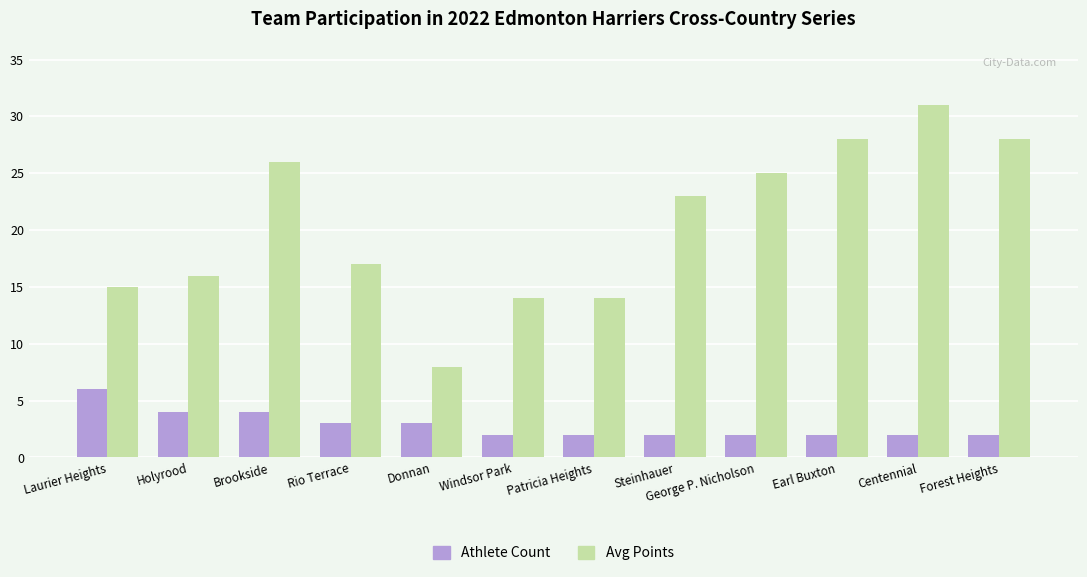

What is the highest value of the Avg Points series?

31